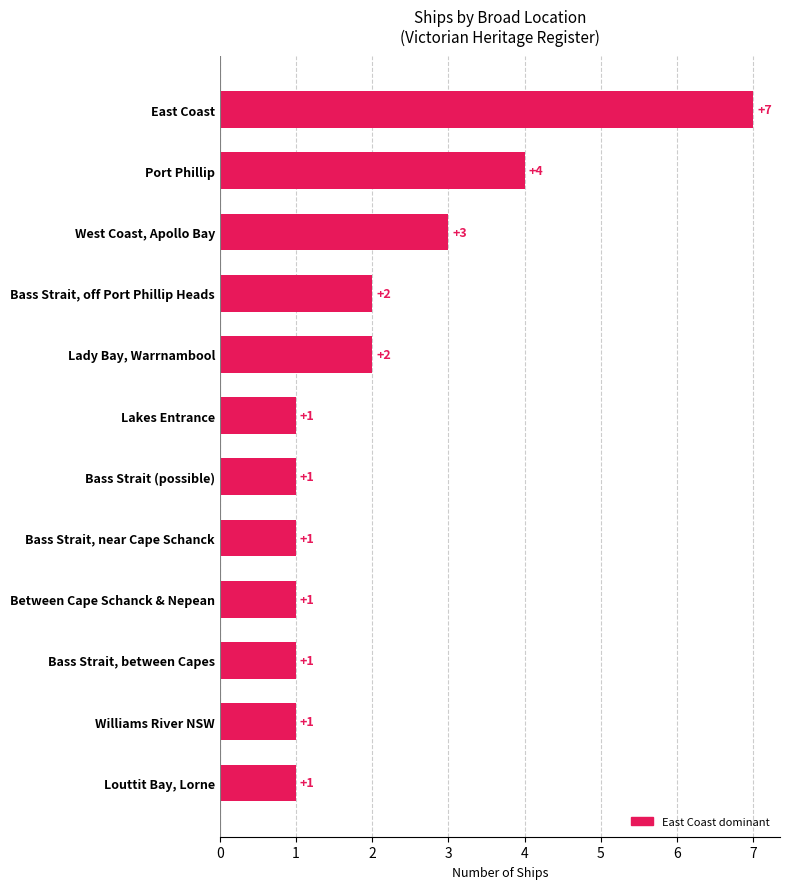

How many values are between 1 and 3?

10